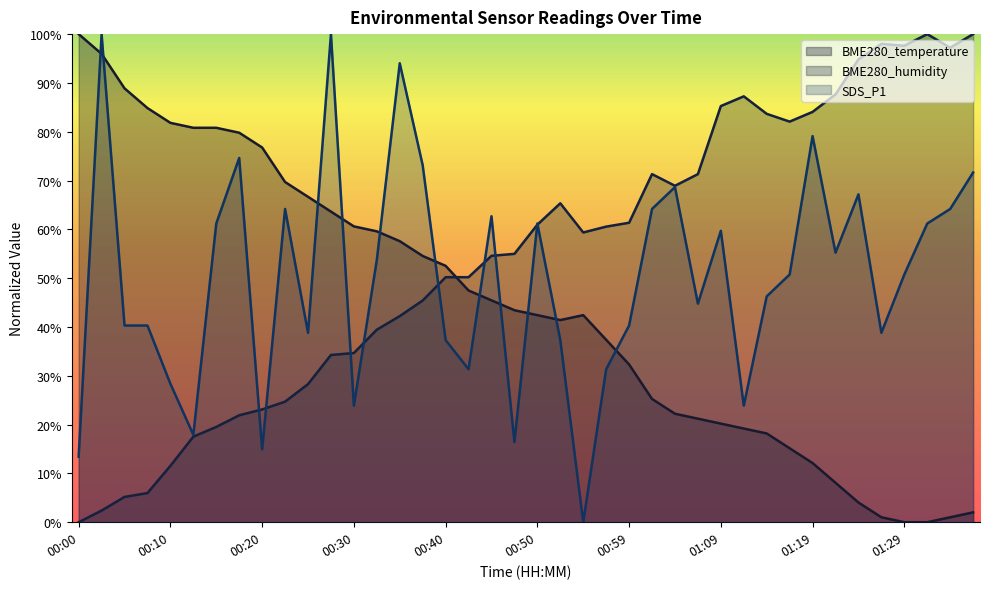

Reading left to right, list all the values displayed in this chart.

BME280_temperature: 00:00=100.0	00:02=96.0	00:05=88.9	00:07=84.8	00:10=81.8	00:12=80.8	00:15=80.8	00:17=79.8	00:20=76.8	00:22=69.7	00:25=66.7	00:27=63.6	00:30=60.6	00:32=59.6	00:35=57.6	00:37=54.5	00:40=52.5	00:42=47.5	00:45=45.5	00:47=43.4	00:50=42.4	00:52=41.4	00:54=42.4	00:57=37.4	00:59=32.3	01:02=25.3	01:04=22.2	01:07=21.2	01:09=20.2	01:12=19.2	01:14=18.2	01:17=15.2	01:19=12.1	01:22=8.1	01:24=4.0	01:27=1.0	01:29=0.0	01:31=0.0	01:34=1.0	01:36=2.0
BME280_humidity: 00:00=0.0	00:02=2.4	00:05=5.2	00:07=6.0	00:10=11.6	00:12=17.5	00:15=19.5	00:17=21.9	00:20=23.1	00:22=24.7	00:25=28.3	00:27=34.3	00:30=34.7	00:32=39.4	00:35=42.2	00:37=45.4	00:40=50.2	00:42=50.2	00:45=54.6	00:47=55.0	00:50=61.0	00:52=65.3	00:54=59.4	00:57=60.6	00:59=61.4	01:02=71.3	01:04=68.9	01:07=71.3	01:09=85.3	01:12=87.3	01:14=83.7	01:17=82.1	01:19=84.1	01:22=87.6	01:24=94.8	01:27=98.0	01:29=97.6	01:31=100.0	01:34=97.2	01:36=100.0
SDS_P1: 00:00=13.4	00:02=100.0	00:05=40.3	00:07=40.3	00:10=28.4	00:12=17.9	00:15=61.2	00:17=74.6	00:20=14.9	00:22=64.2	00:25=38.8	00:27=100.0	00:30=23.9	00:32=53.7	00:35=94.0	00:37=73.1	00:40=37.3	00:42=31.3	00:45=62.7	00:47=16.4	00:50=61.2	00:52=37.3	00:54=0.0	00:57=31.3	00:59=40.3	01:02=64.2	01:04=68.7	01:07=44.8	01:09=59.7	01:12=23.9	01:14=46.3	01:17=50.7	01:19=79.1	01:22=55.2	01:24=67.2	01:27=38.8	01:29=50.7	01:31=61.2	01:34=64.2	01:36=71.6